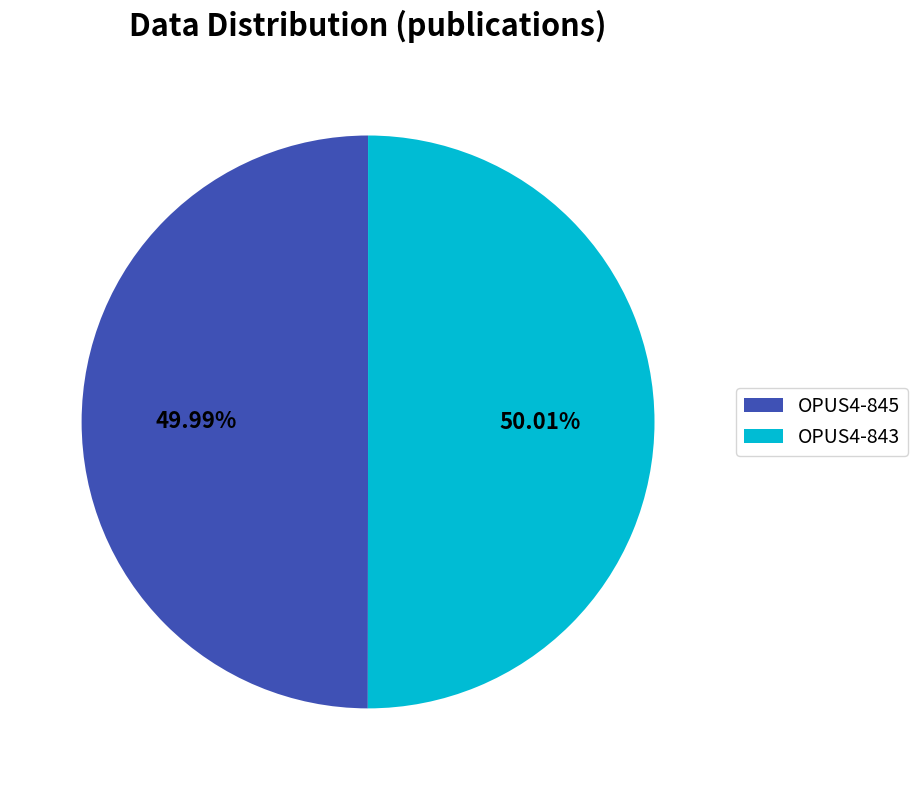

What is the ratio of the value at OPUS4-845 to the value at OPUS4-843?

1.0